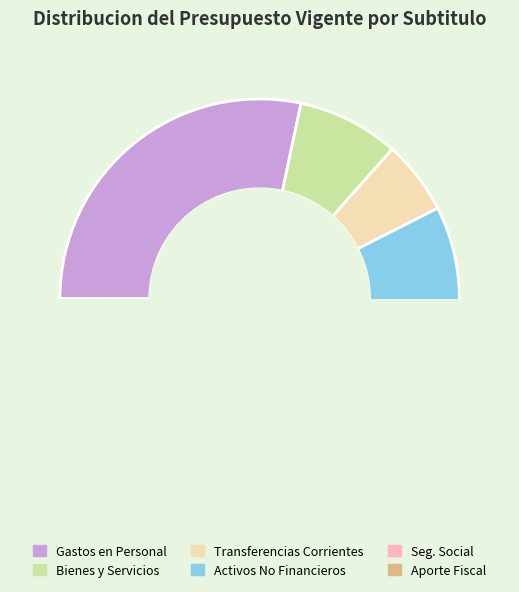

To the nearest percent, what is the difference between the largest and smallest slice percentages?

49%